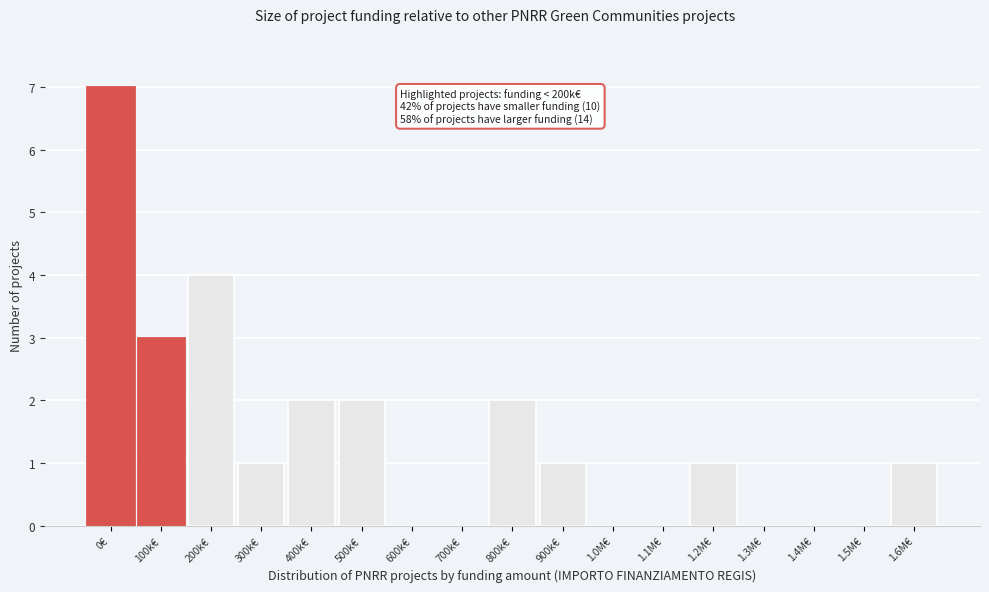

Reading left to right, what are all the values shown in this chart?

0€=7	100k€=3	200k€=4	300k€=1	400k€=2	500k€=2	600k€=0	700k€=0	800k€=2	900k€=1	1.0M€=0	1.1M€=0	1.2M€=1	1.3M€=0	1.4M€=0	1.5M€=0	1.6M€=1